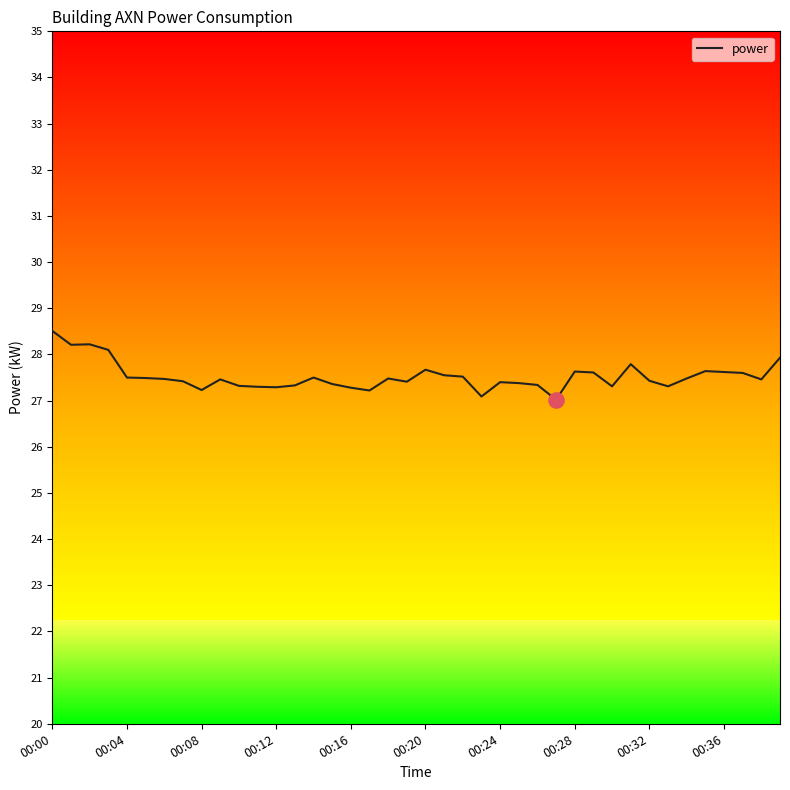

What is the smallest value displayed?

27.0